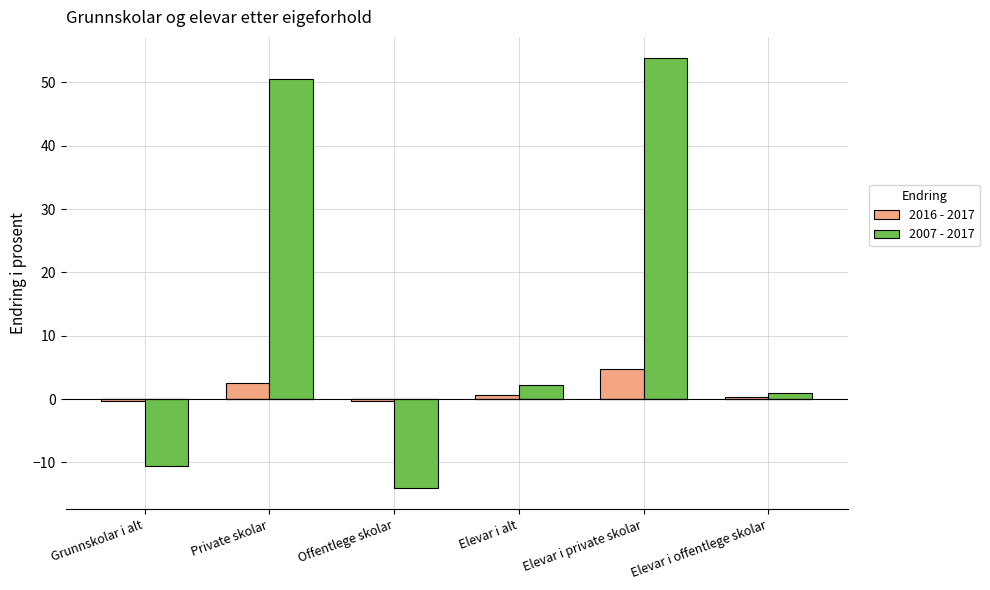

What is the approximate value of 2016 - 2017 at Elevar i alt?

0.6